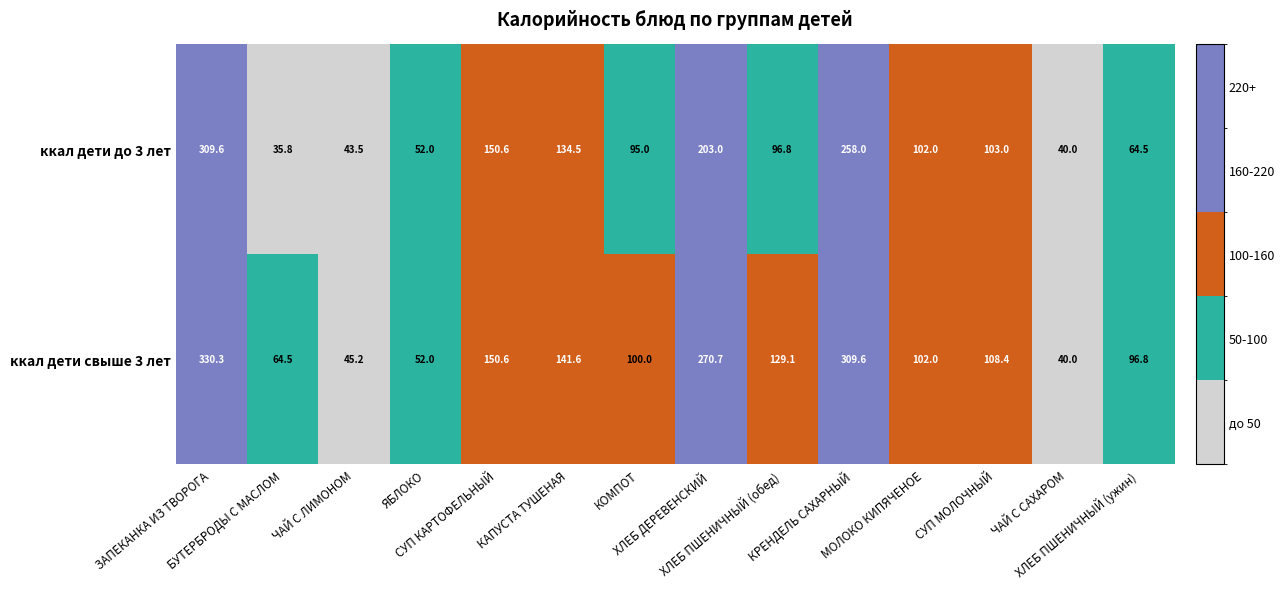

List the series in order of their peak value, lowest first.

ккал дети до 3 лет, ккал дети свыше 3 лет